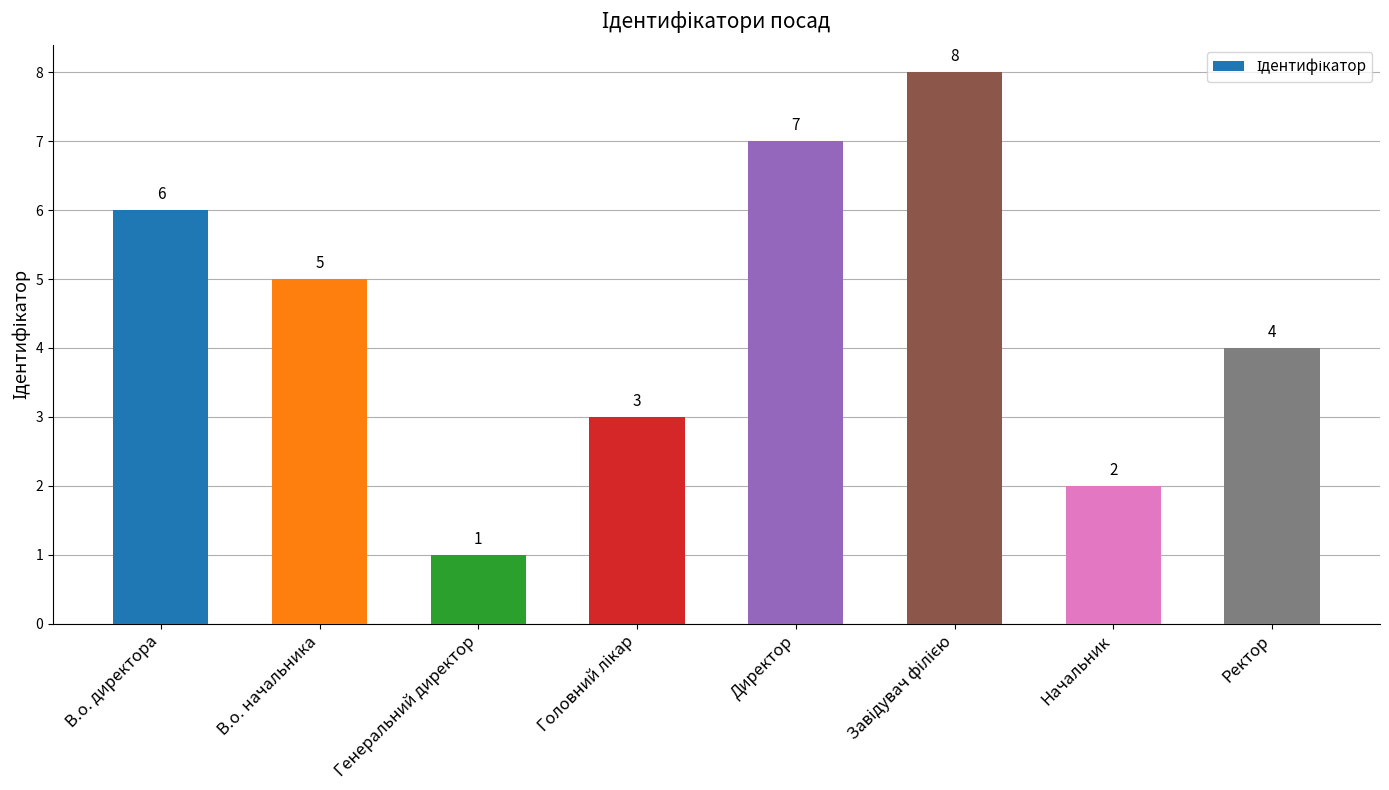

Read the value at В.о. начальника.

5